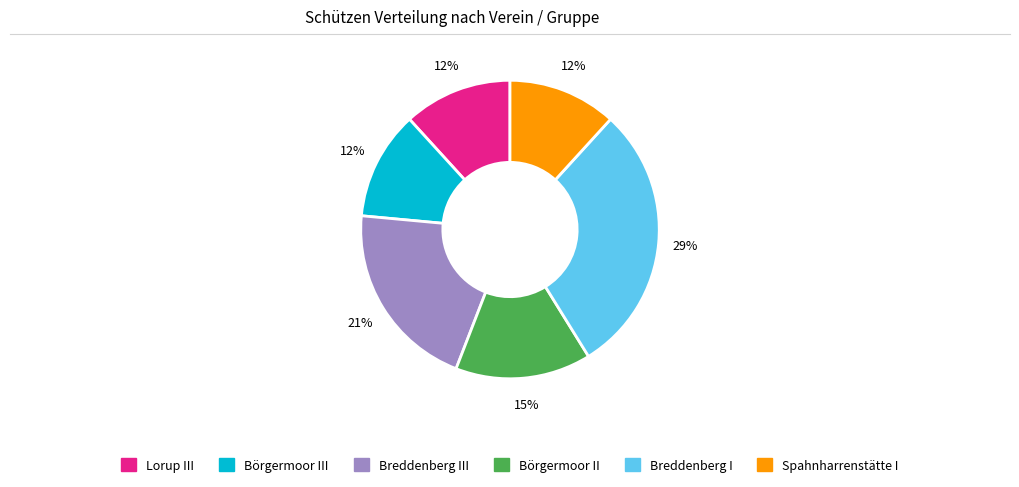

Is there any slice that represents more than half of the pie?

No